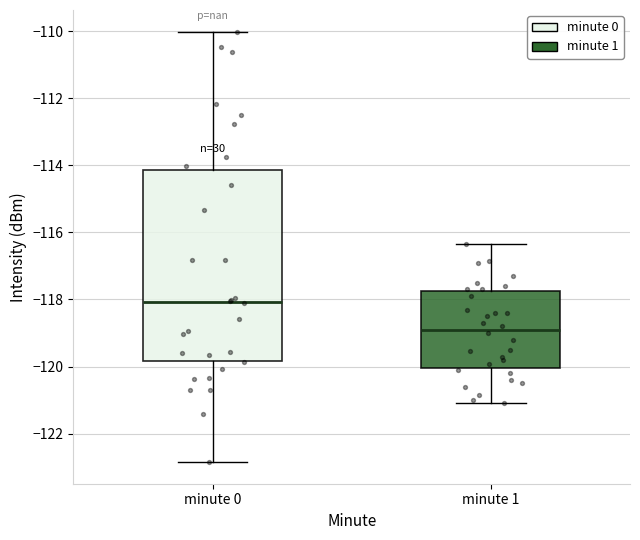

Which box has the lowest median line?

minute 1